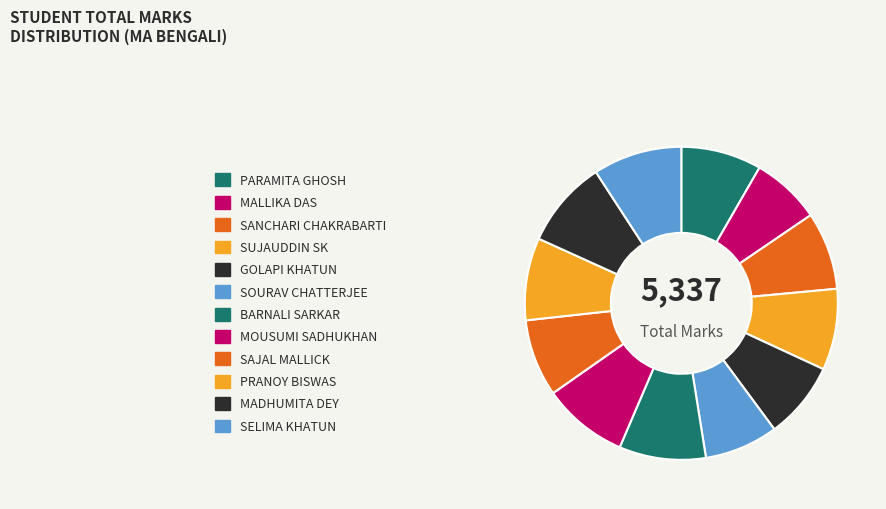

Rank the categories by value from lowest to highest.

MALLIKA DAS, SOURAV CHATTERJEE, GOLAPI KHATUN, SAJAL MALLICK, SANCHARI CHAKRABARTI, PARAMITA GHOSH, SUJAUDDIN SK, PRANOY BISWAS, MOUSUMI SADHUKHAN, BARNALI SARKAR, MADHUMITA DEY, SELIMA KHATUN